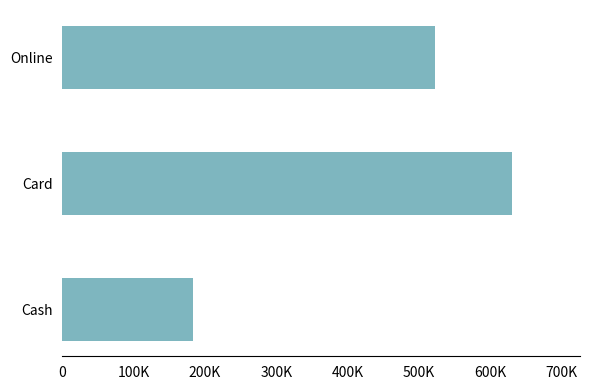

Does the chart contain any negative values?

No